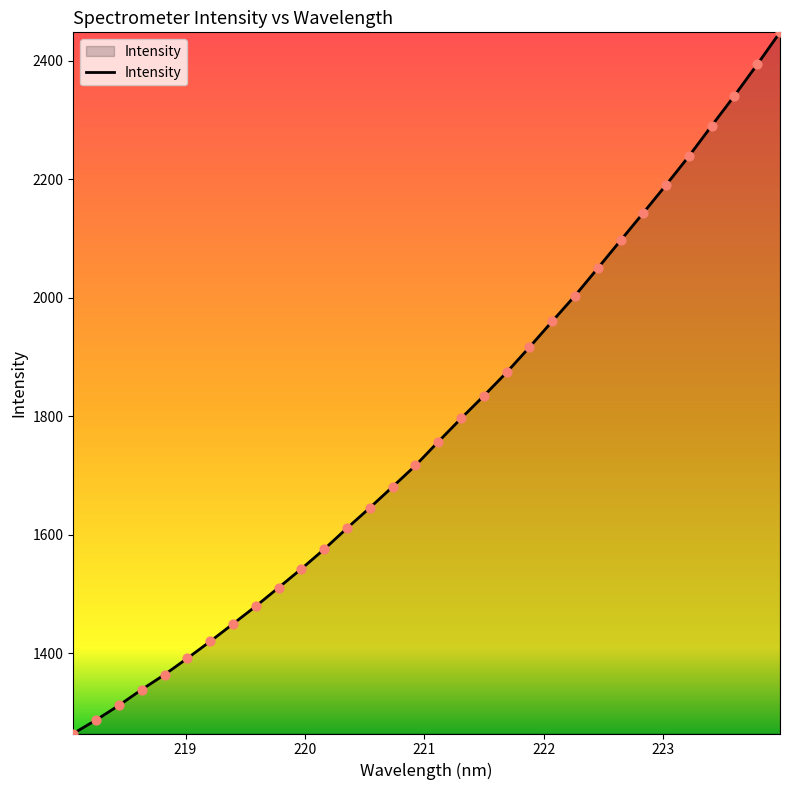

What is the difference between the maximum and minimum values?

1183.2